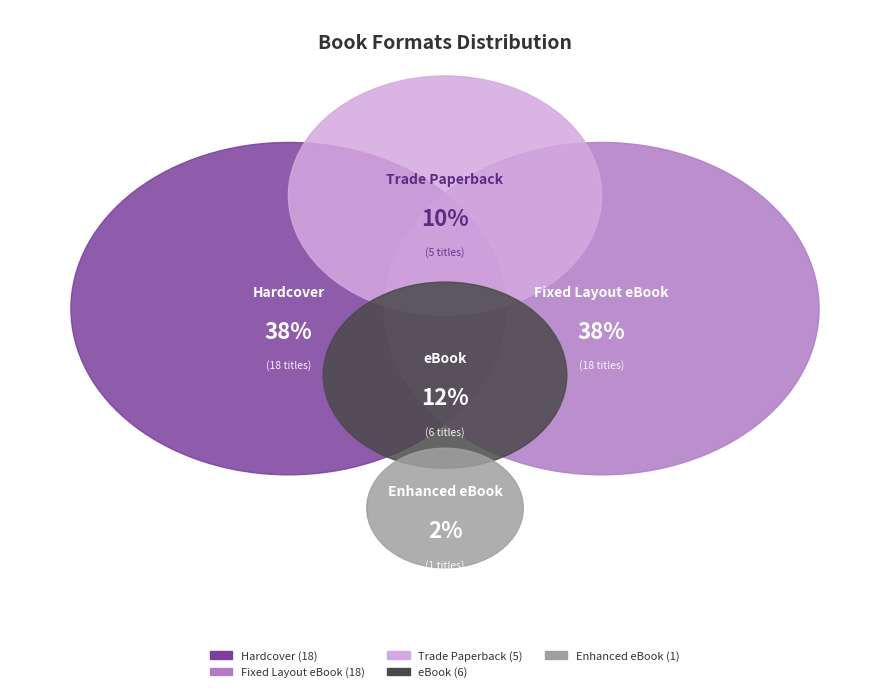

Count the number of slices in the pie.

5